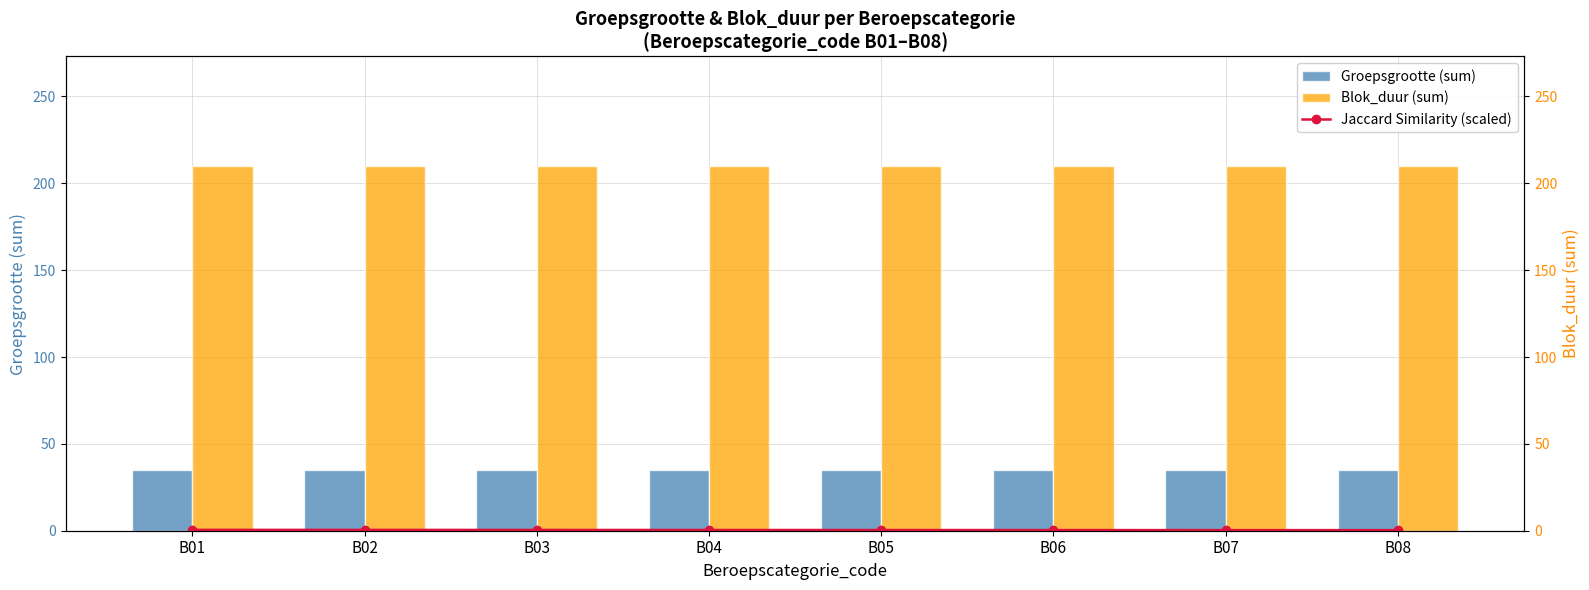

Is it true that Blok_duur (sum) equals 288.0 at B02?

False